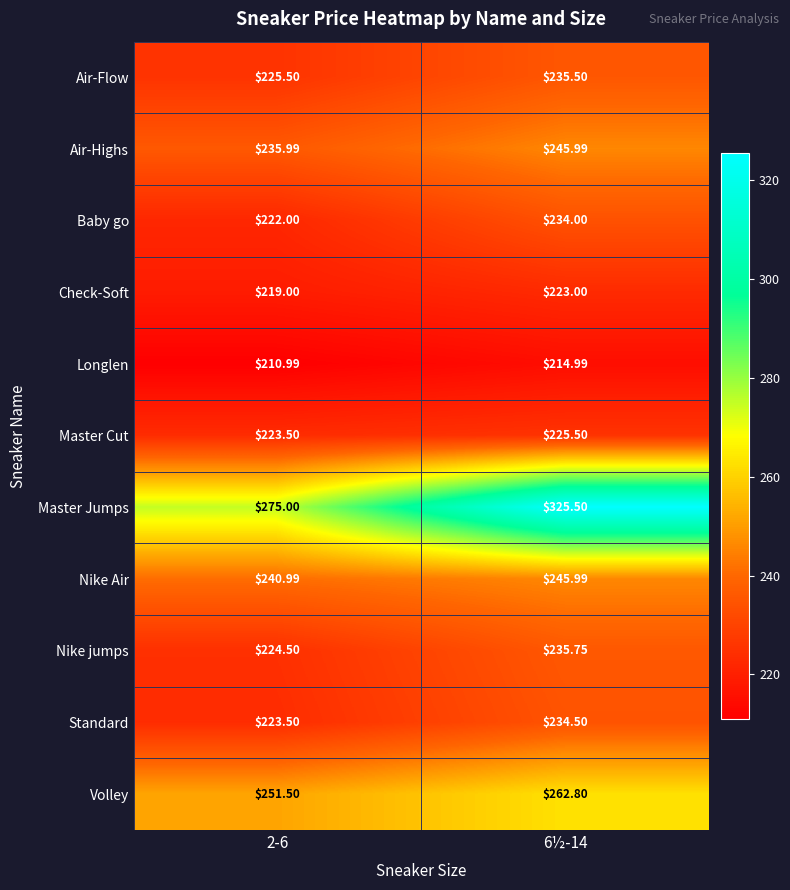

Which series changed the most between 2-6 and 6½-14?

Master Jumps